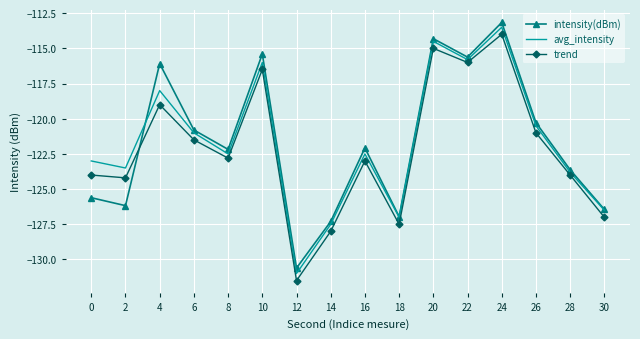

Rank the series at 24 from lowest to highest value.

trend, avg_intensity, intensity(dBm)